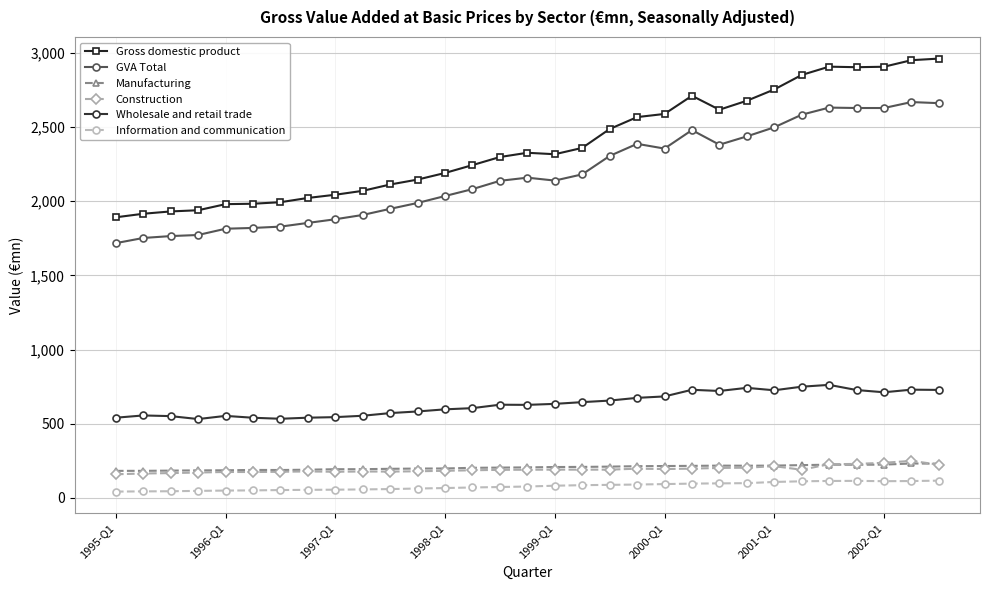

What is the value of the Wholesale and retail trade point at the 15th from the left?

627.9